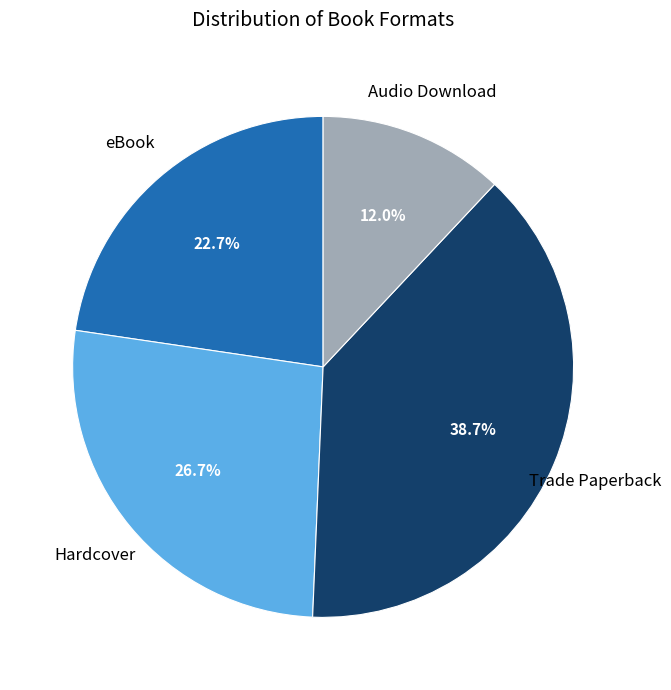

To the nearest percent, what portion does Trade Paperback represent?

39%